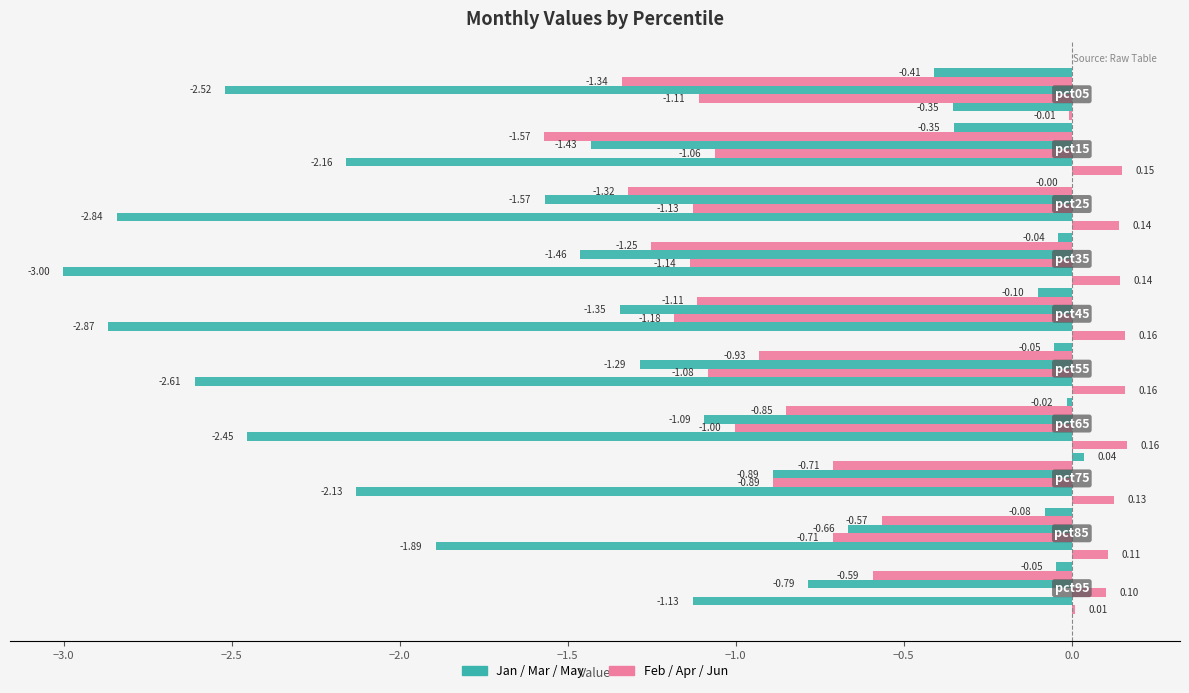

What is the smallest value displayed?

-3.0